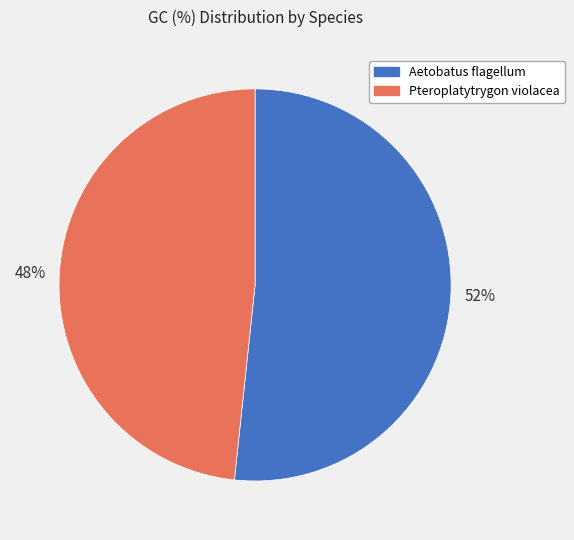

Combined, do Aetobatus flagellum and Pteroplatytrygon violacea account for over 50%?

Yes